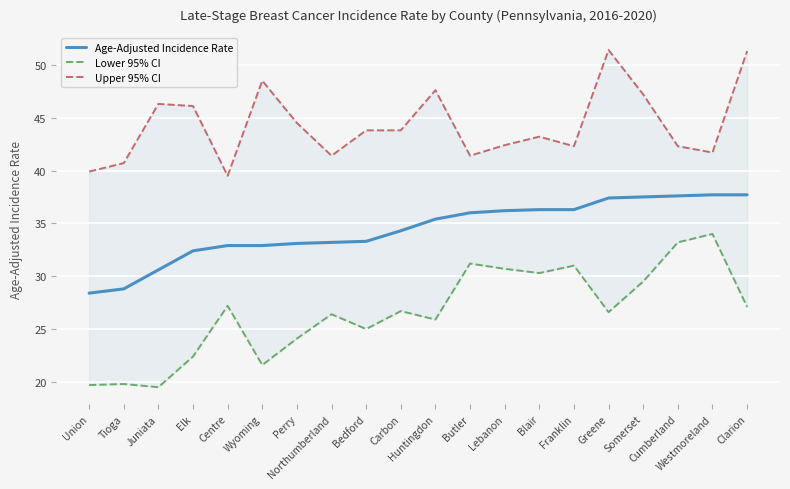

List the series in order of their overall mean, highest first.

Upper 95% CI, Age-Adjusted Incidence Rate, Lower 95% CI